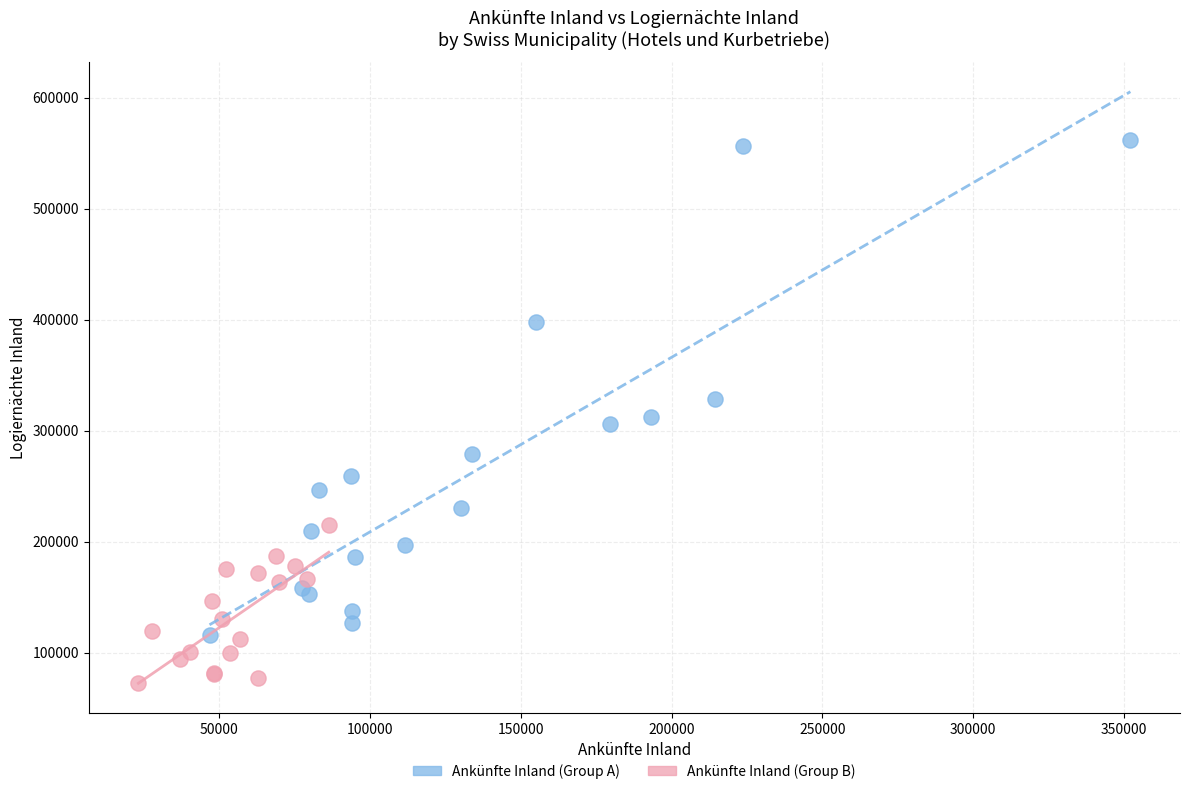

Which series reaches the maximum Y coordinate?

Ankünfte Inland (Group A)